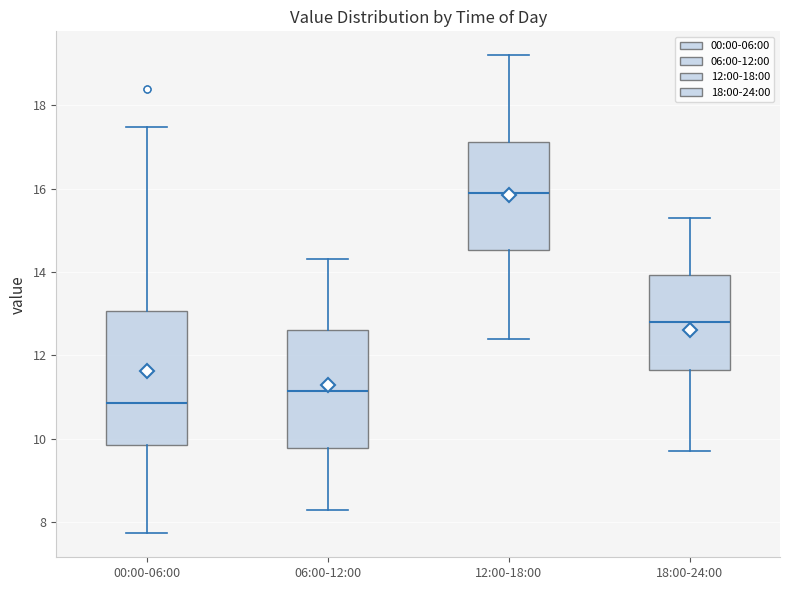

Where does the median line of the box for 12:00-18:00 sit on the y-axis? The values are not printed on the chart, so give them approximately, as read against the axis.

16.0